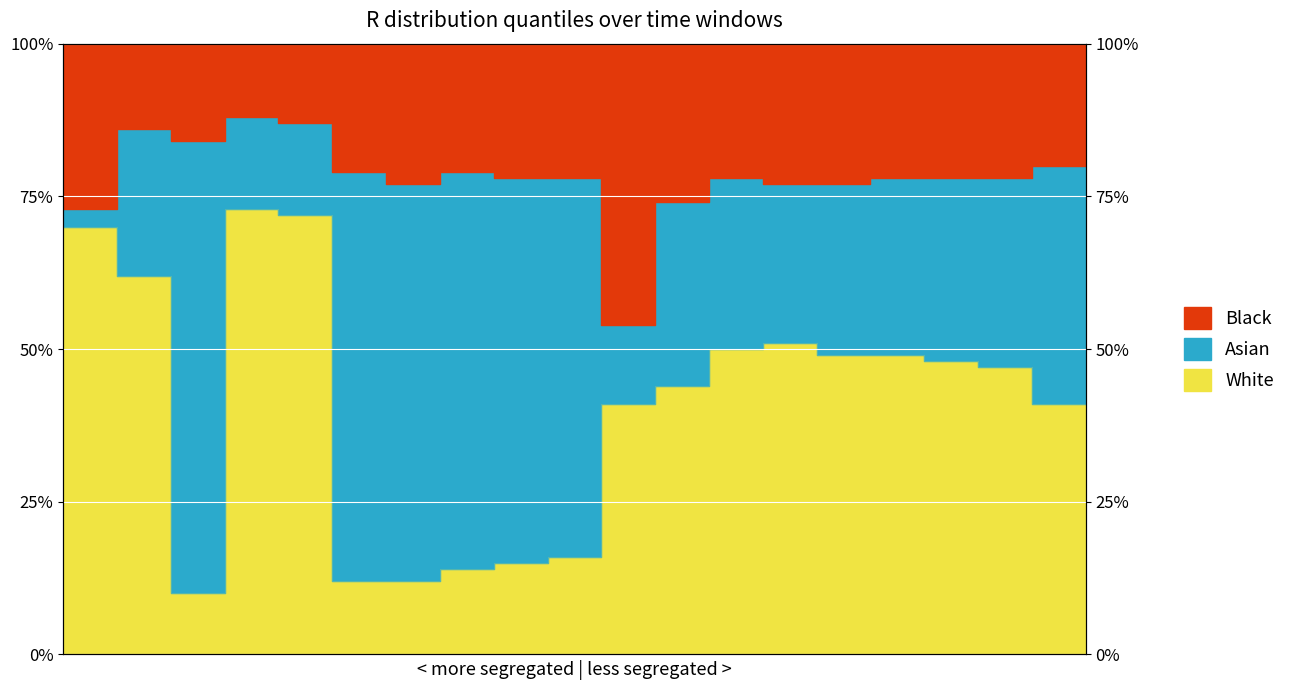

Does the chart have visible grid lines?

No